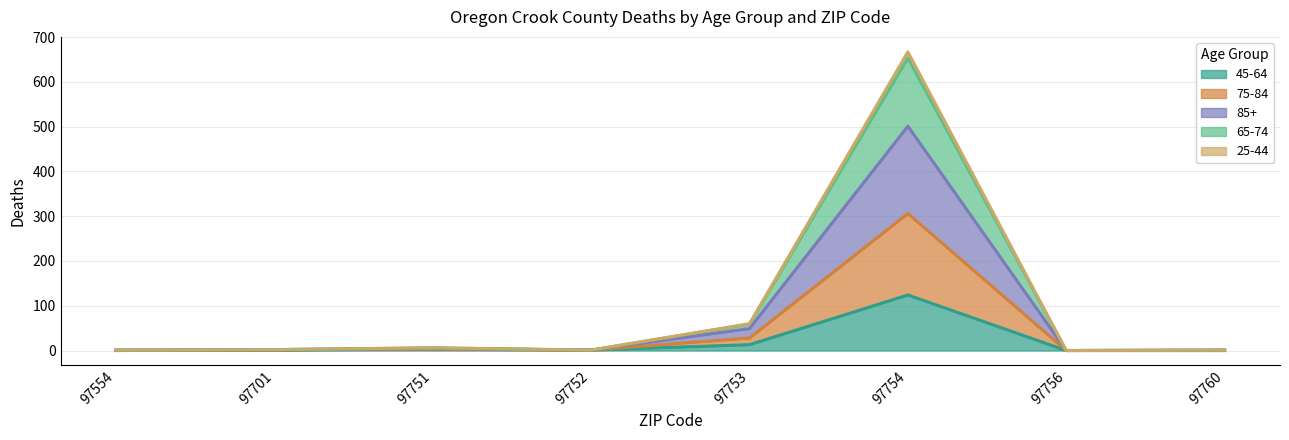

True or false: 65-74 and 75-84 cross at least once.

False